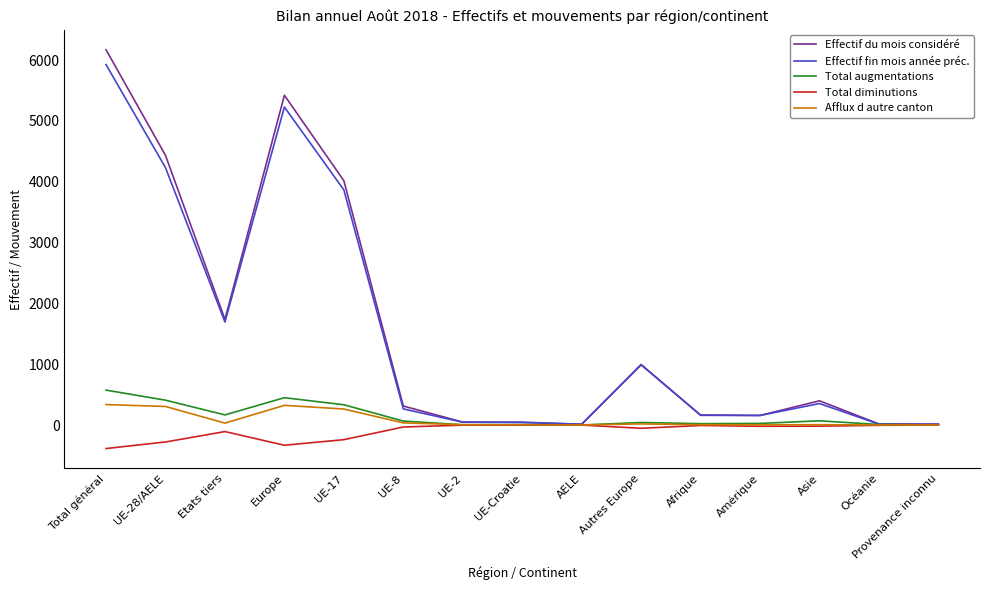

Where does the Effectif fin mois année préc. series first go above 265?

Total général